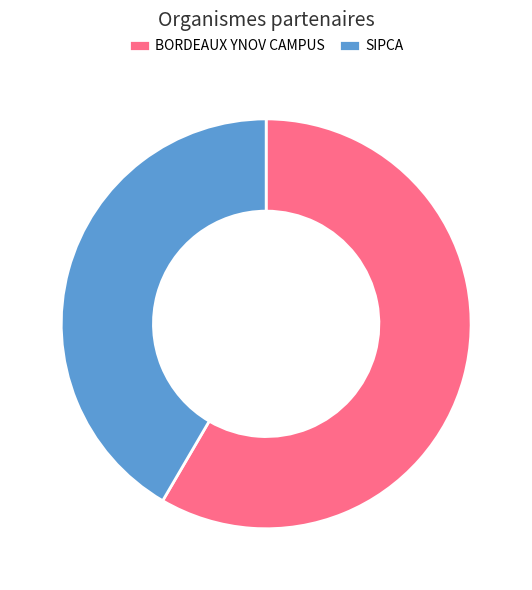

Which category has the smallest portion of the pie?

SIPCA